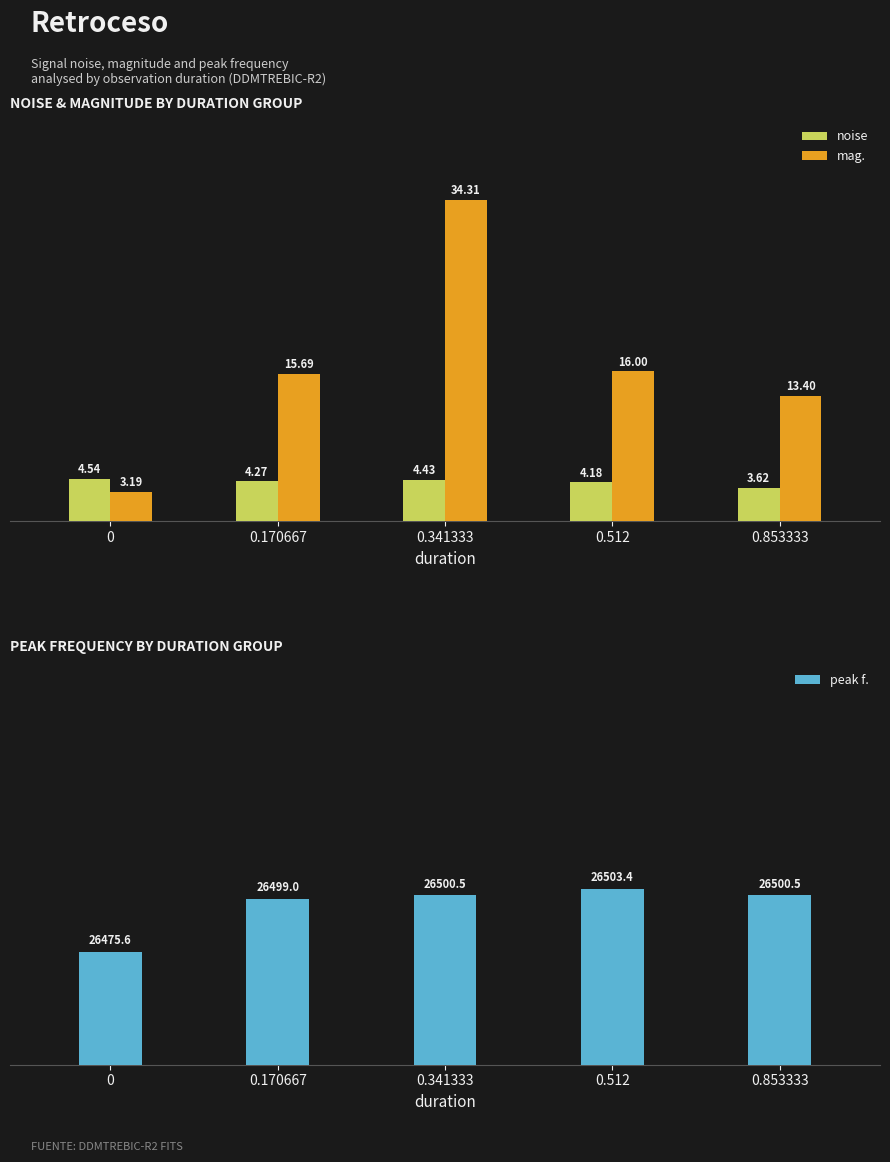

How many values in the noise series are below 4?

1